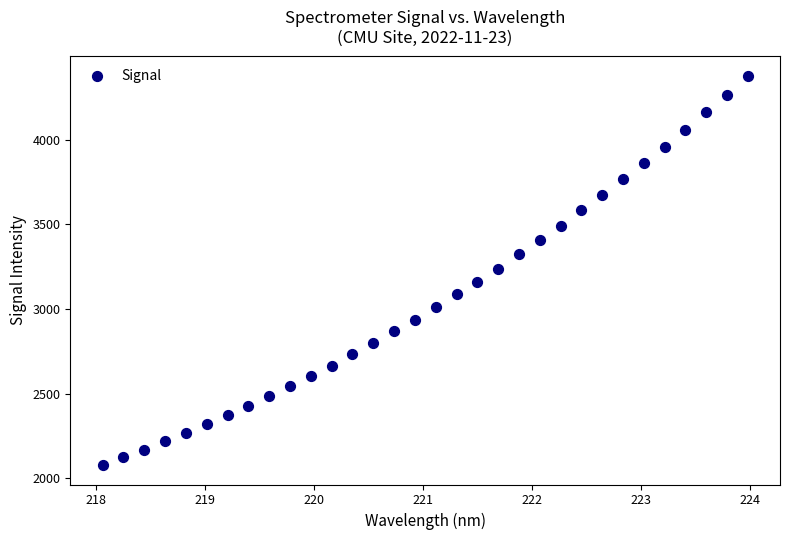

What is the range of X values (max minus min)?

5.9